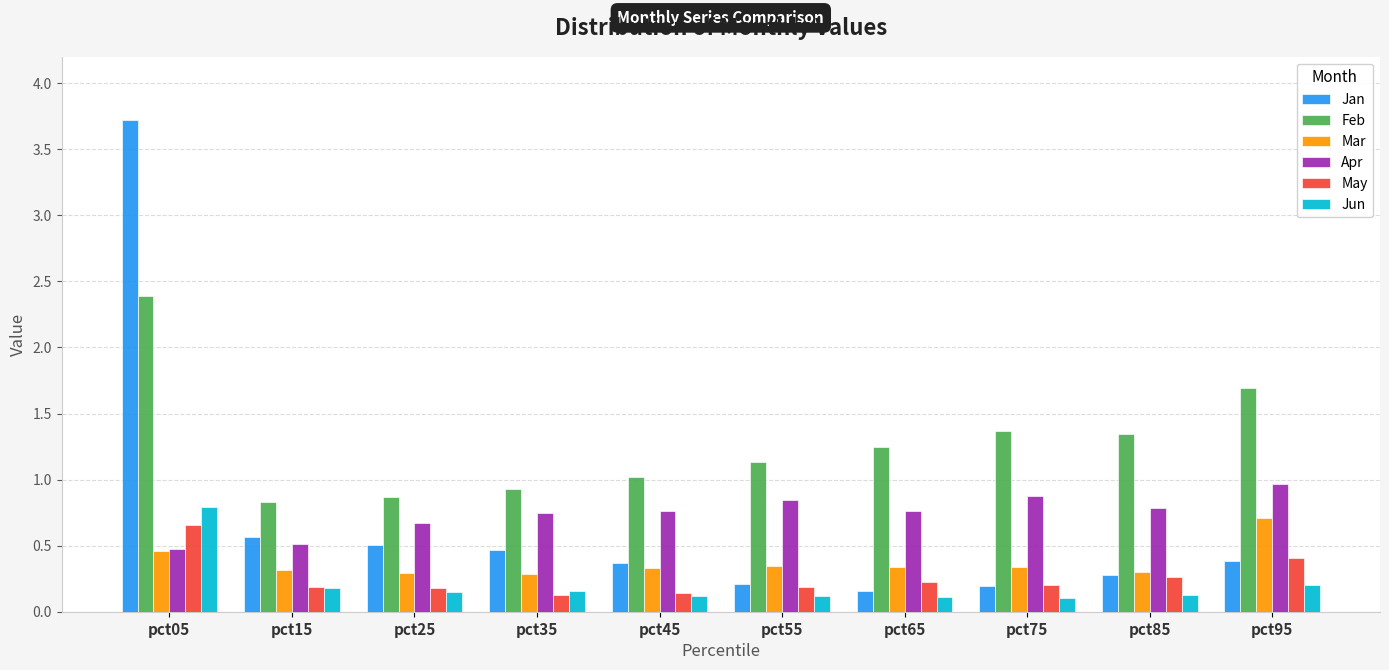

What are all the series names shown in the legend?

Jan, Feb, Mar, Apr, May, Jun